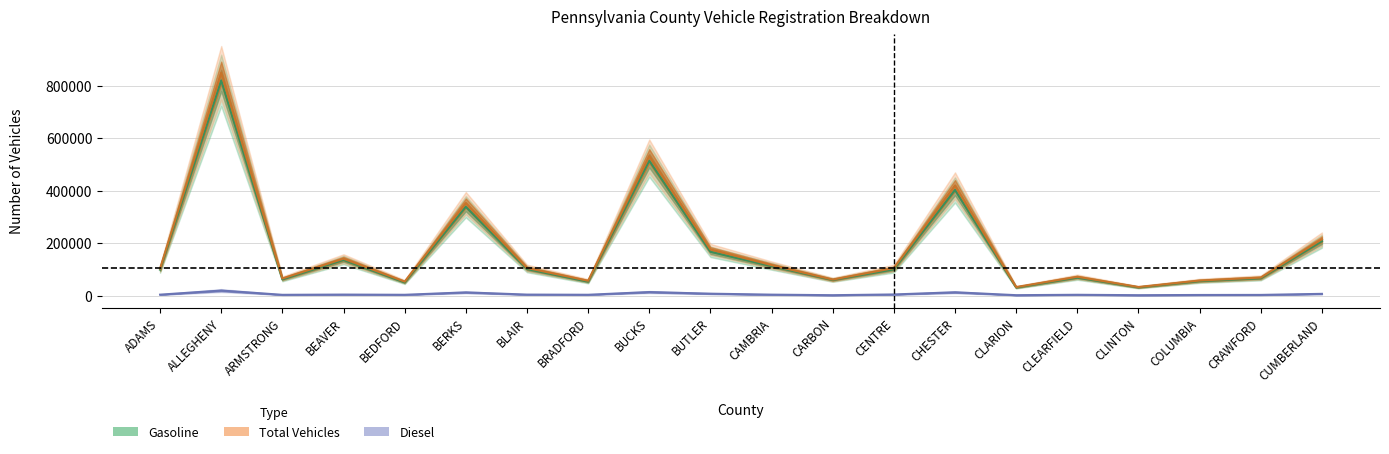

At which category does Gasoline reach its first local valley?

ARMSTRONG